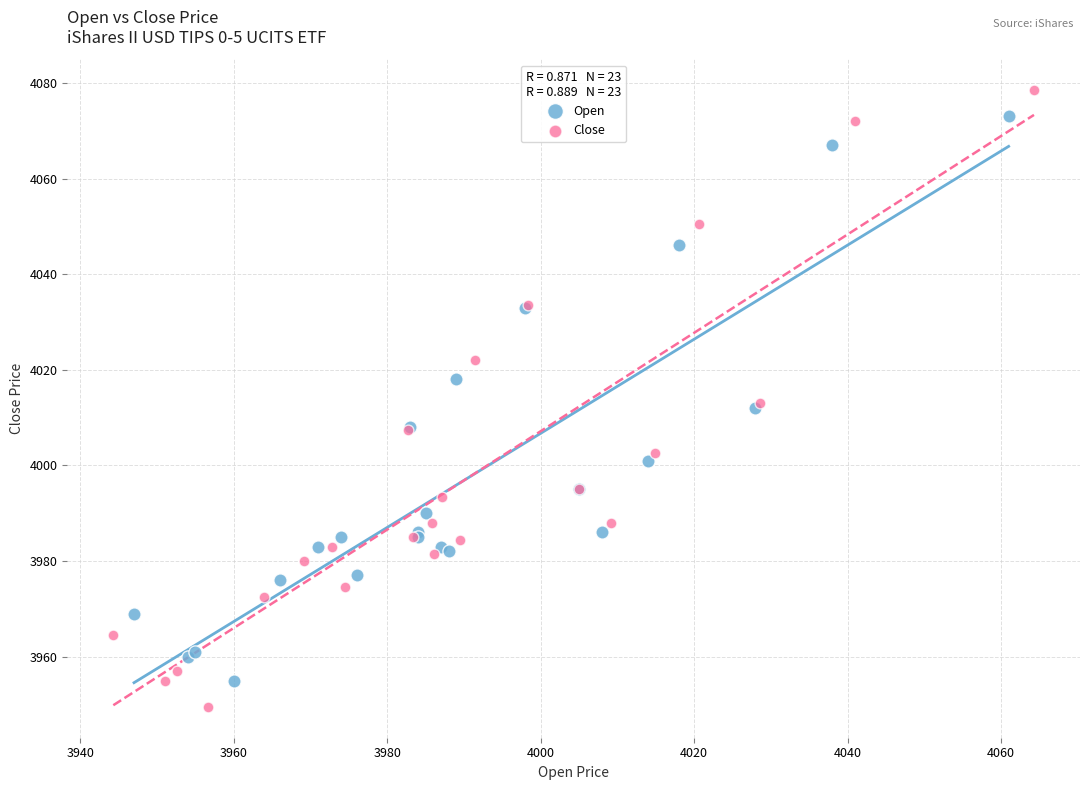

Which series has the widest spread of Y values?

Close